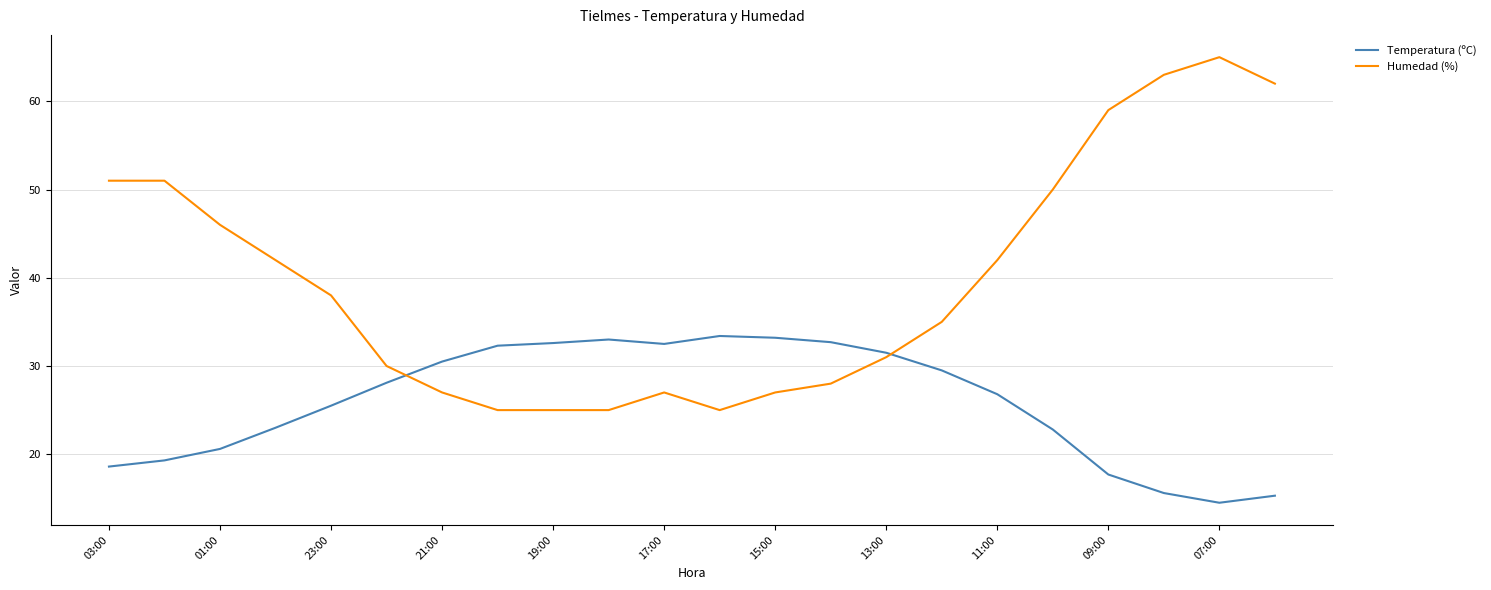

At how many categories does at least one series exceed 45?

8